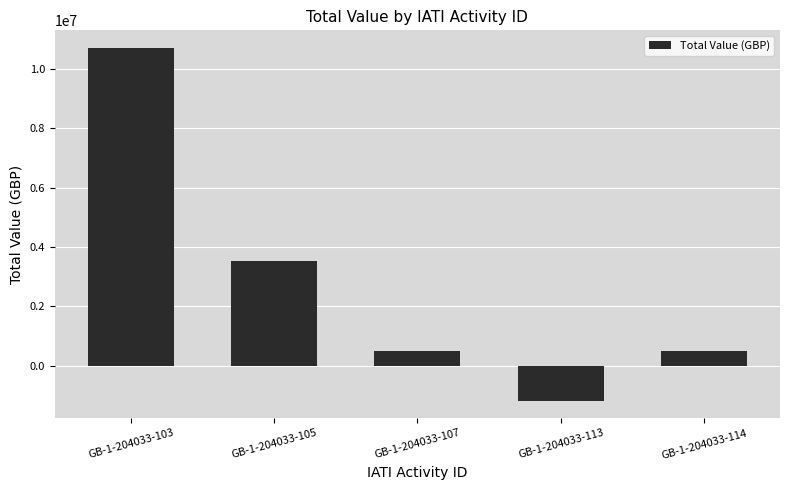

The chart shows a value of 10705000 at GB-1-204033-103. True or false?

True